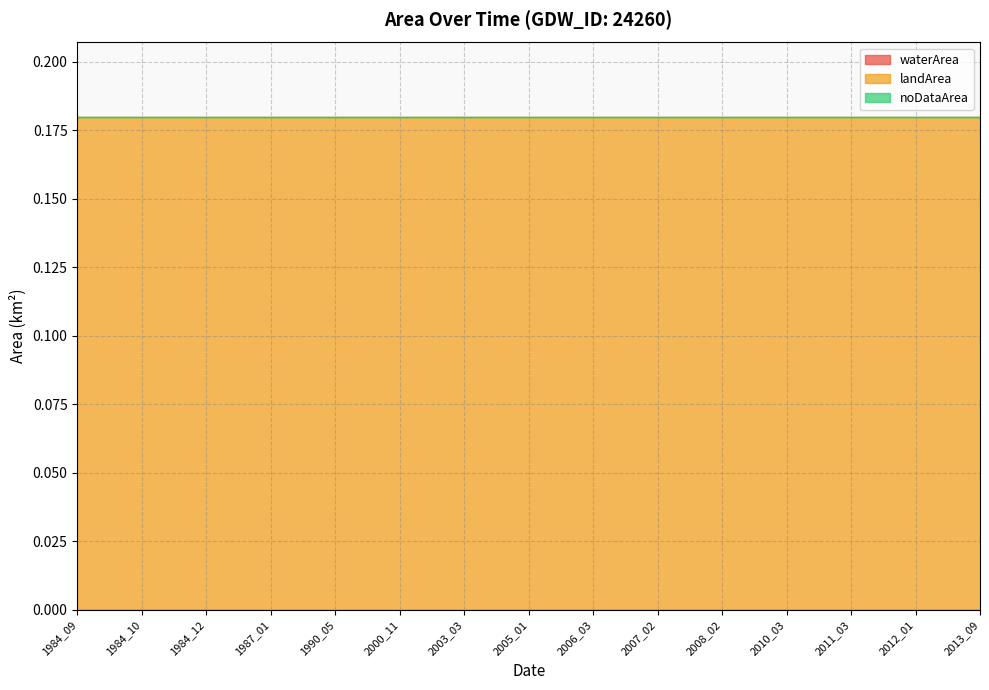

What is the value of the landArea point at the 10th from the left?

0.2